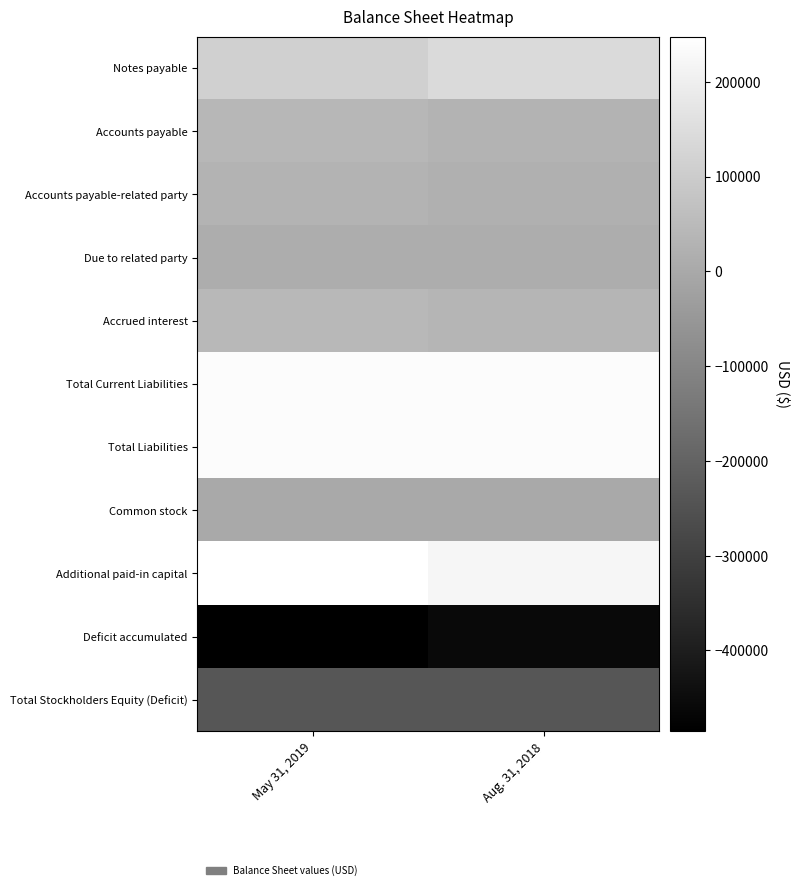

Which has a higher value, May 31, 2019 or Aug. 31, 2018?

Aug. 31, 2018